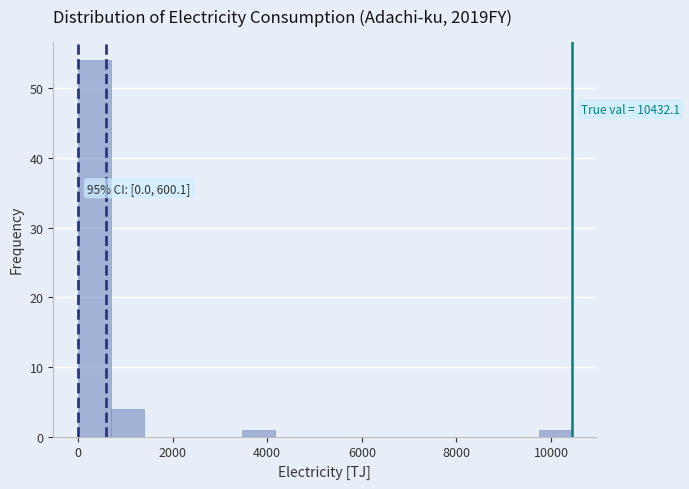

Read against the x-axis, roughly where is the centre of the tallest bar?

400